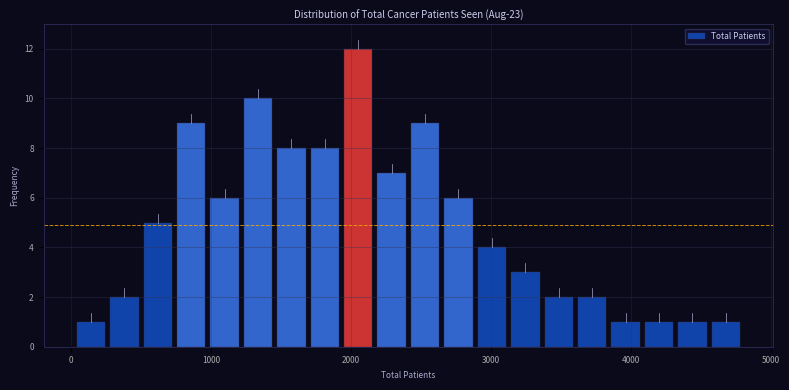

Around what value on the x-axis is the tallest bar? Give the approximate position of its centre, as read against the axis.

2100